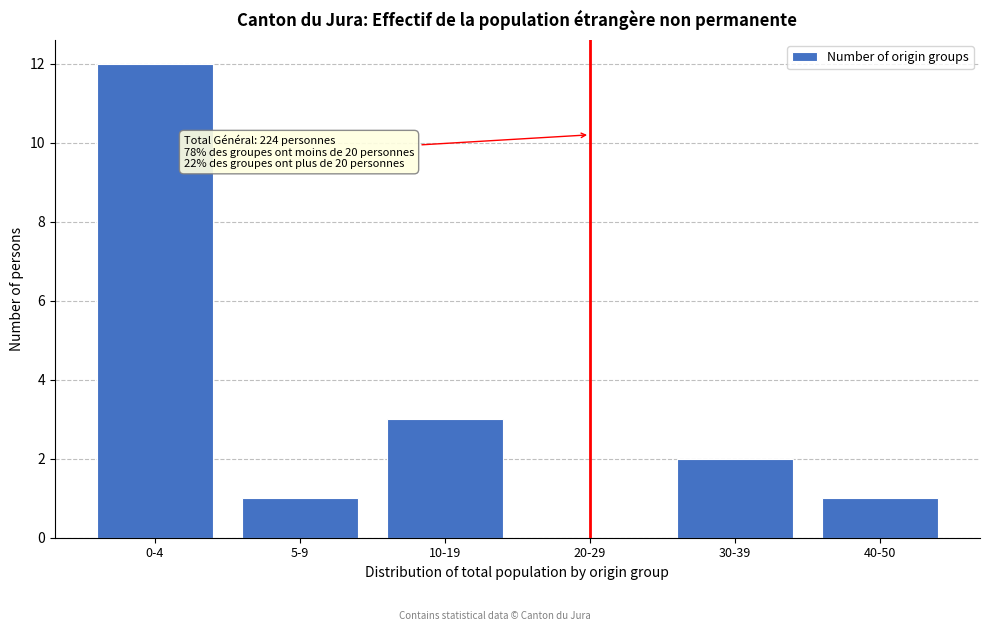

Reading left to right, list all the values displayed in this chart.

0-4=12	5-9=1	10-19=3	20-29=0	30-39=2	40-50=1